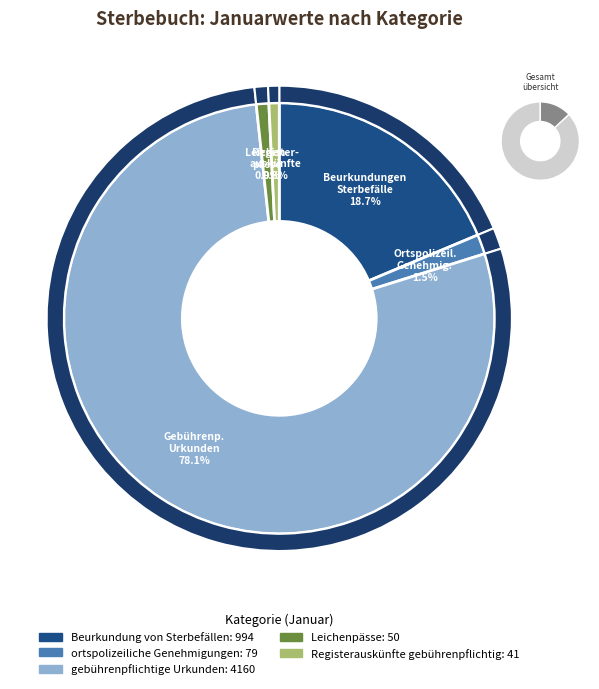

To the nearest percent, what percentage of the pie is Beurkundung von Sterbefällen?

19%